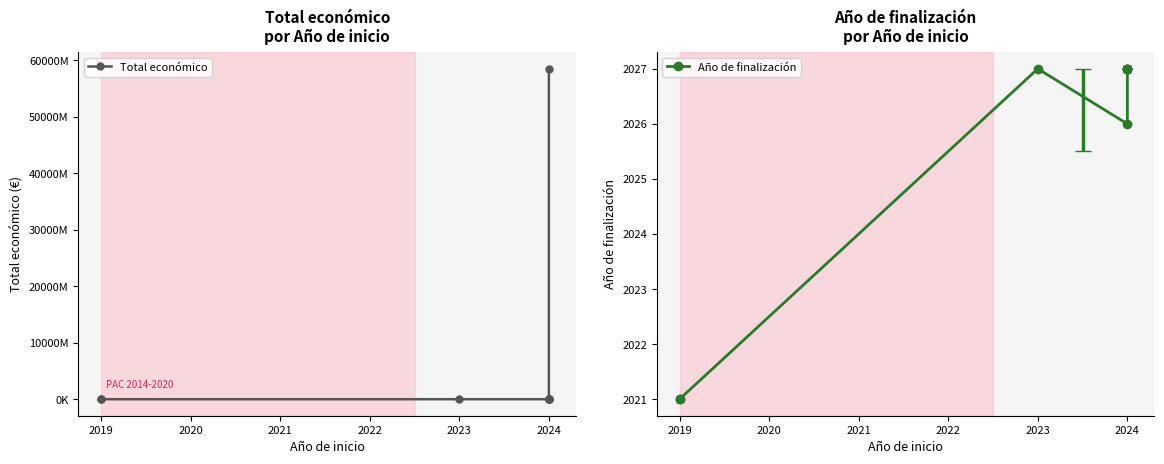

True or false: Total económico and Año de finalización intersect in this chart.

False